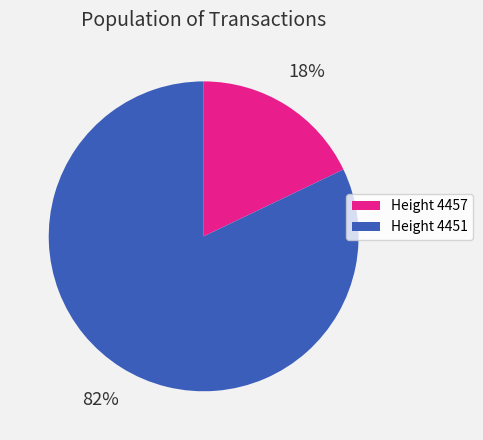

Which has a higher value, Height 4457 or Height 4451?

Height 4451